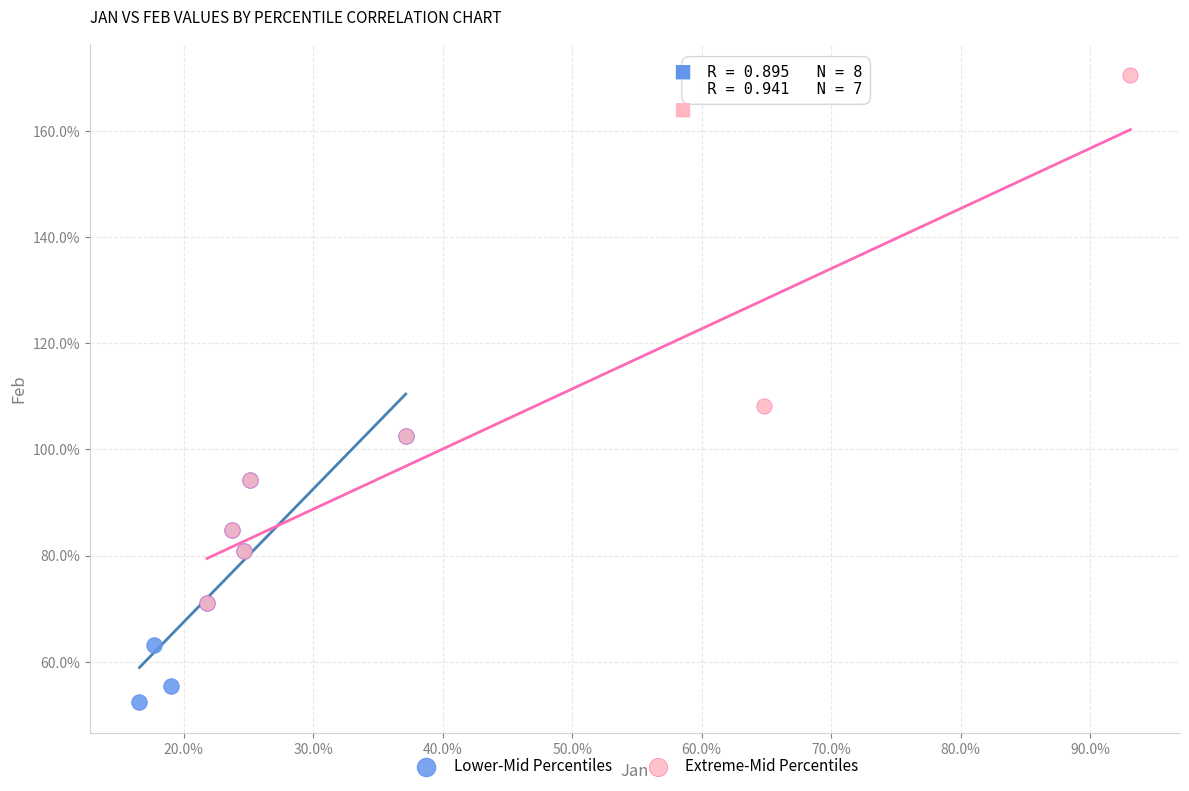

What are all the series names shown in the legend?

Lower-Mid Percentiles, Extreme-Mid Percentiles